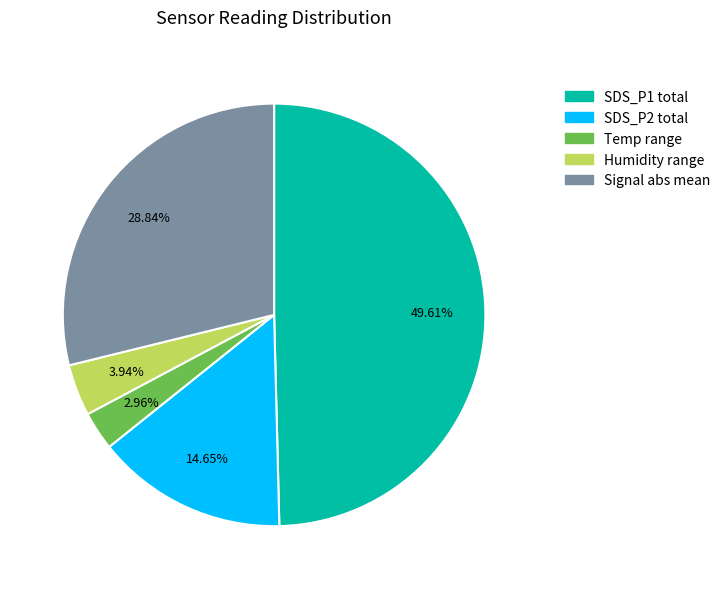

To the nearest percent, what is the difference between the largest and smallest slice percentages?

47%